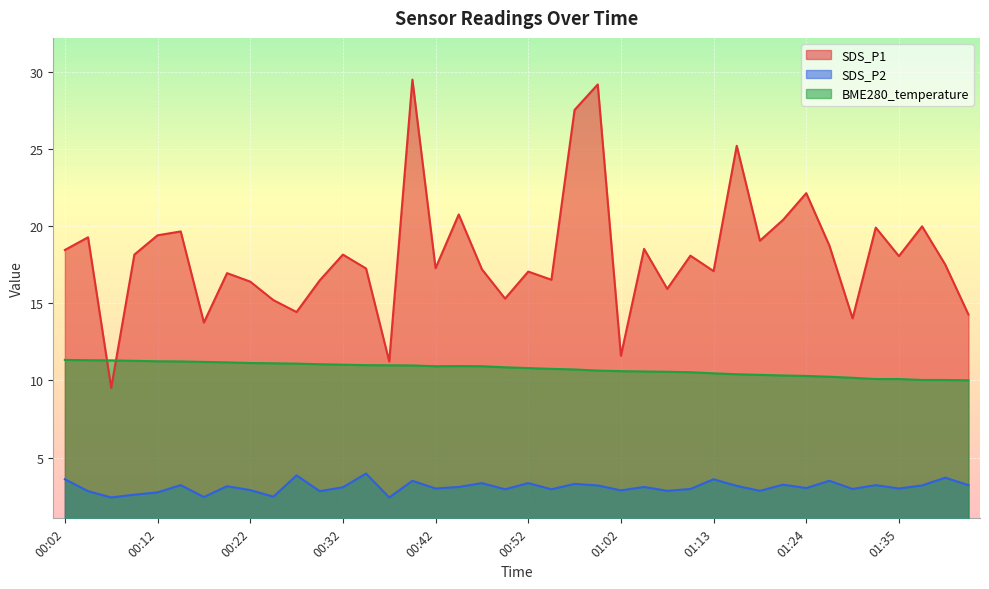

At 01:18, list the series in order from largest to smallest.

SDS_P1, BME280_temperature, SDS_P2